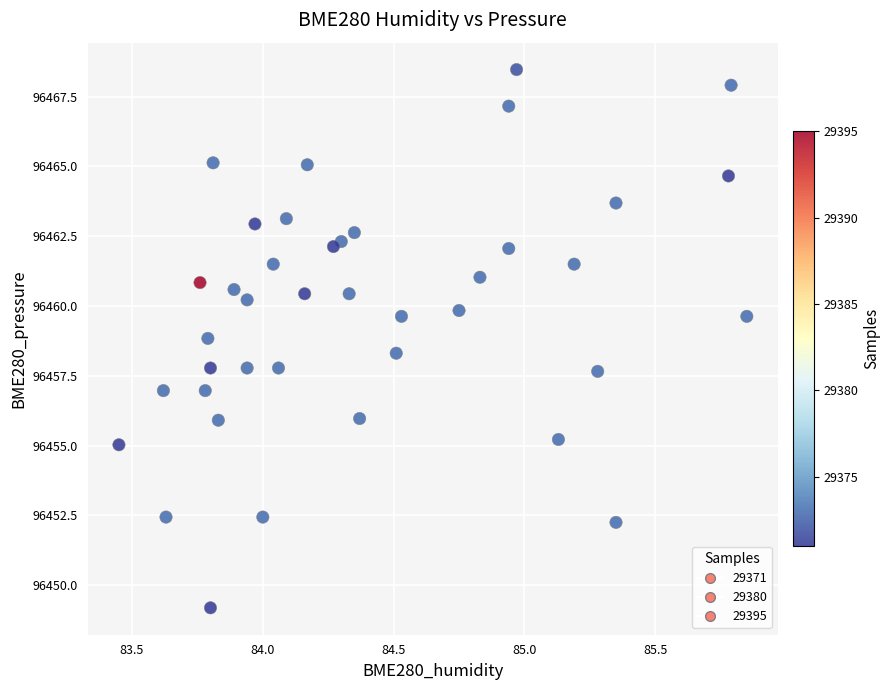

What is the range of Y values (max minus min)?

19.3